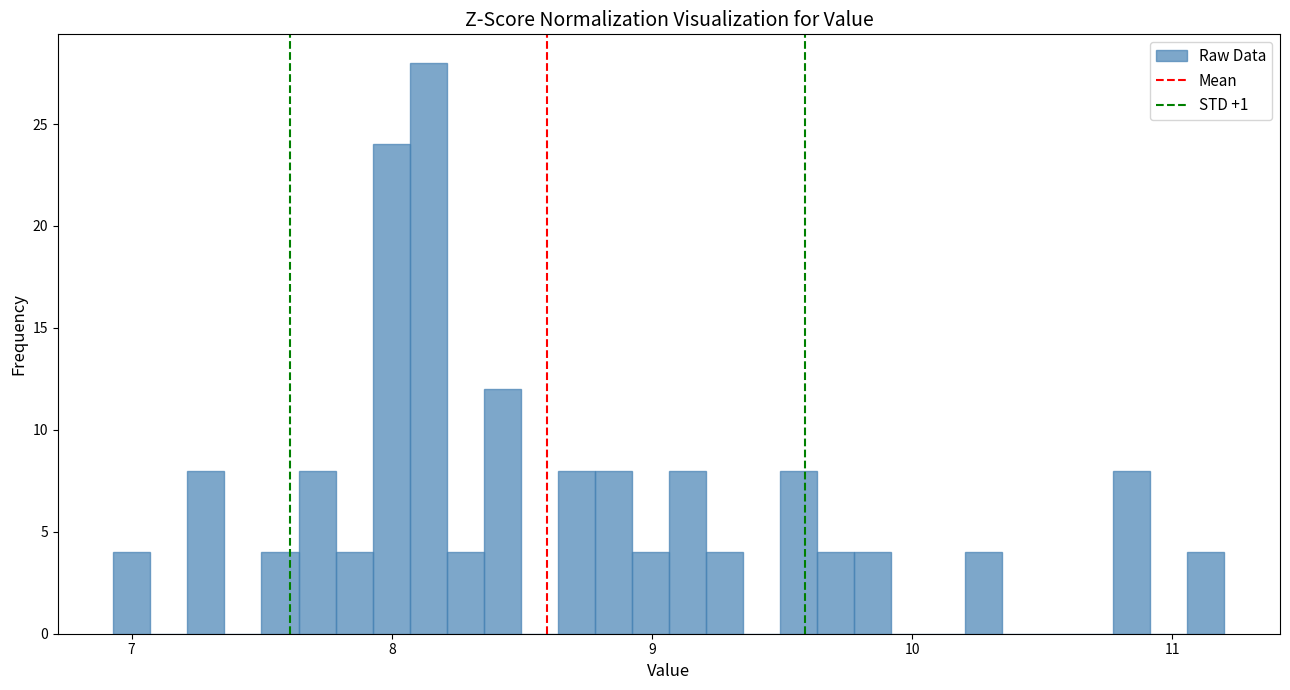

Around what value on the x-axis is the tallest bar? Give the approximate position of its centre, as read against the axis.

8.1